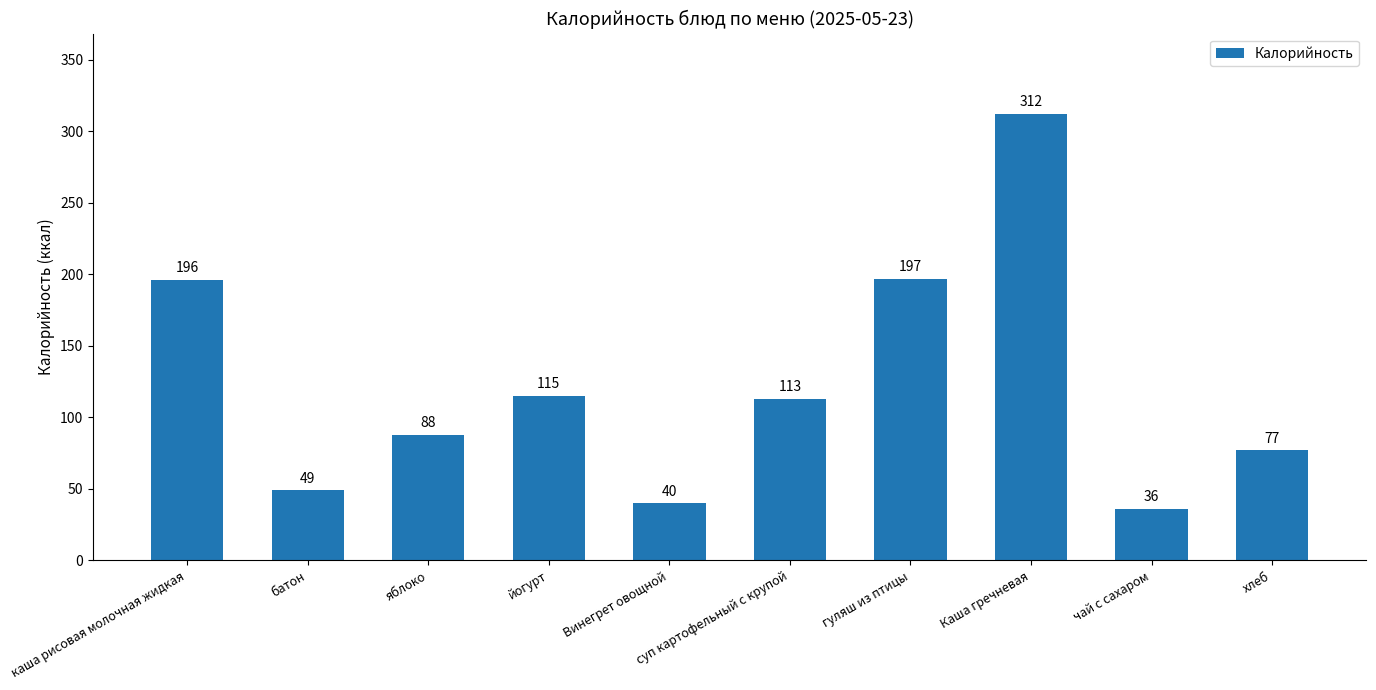

What is the value of the 7th bar from the left?

197